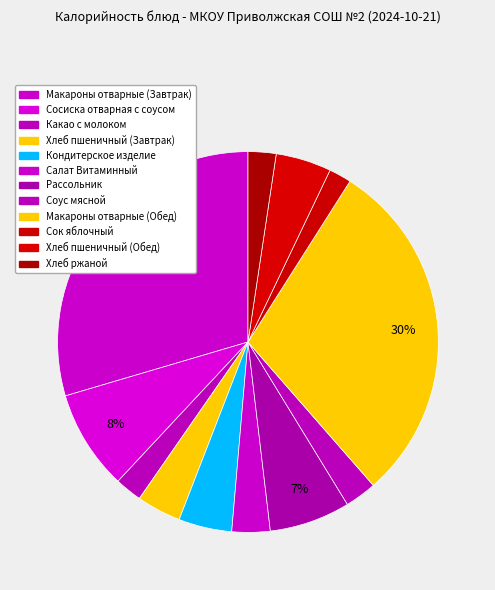

Which category has the biggest portion of the pie?

Макароны отварные (Завтрак)